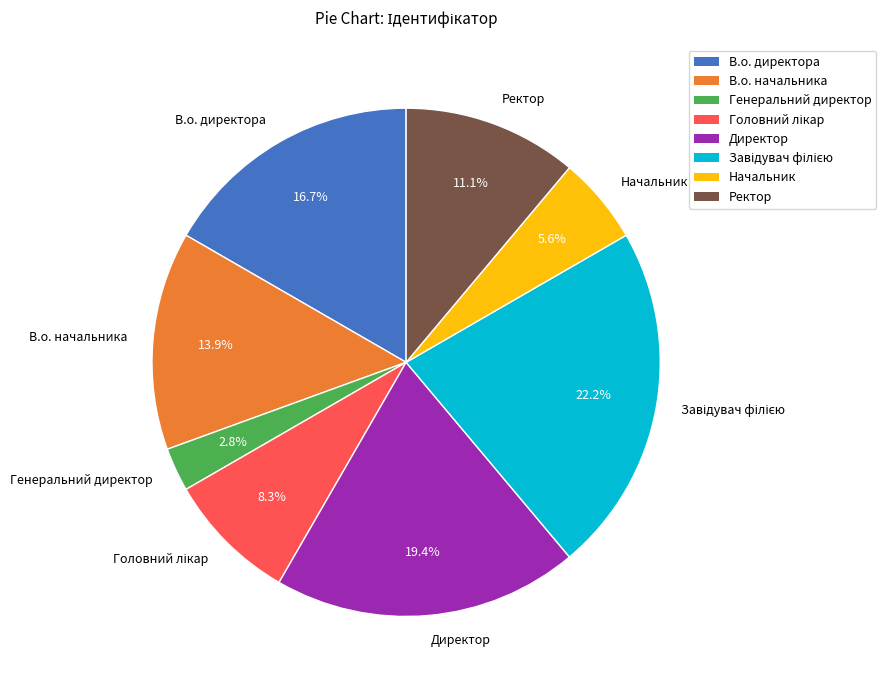

Is there a majority slice in this chart?

No